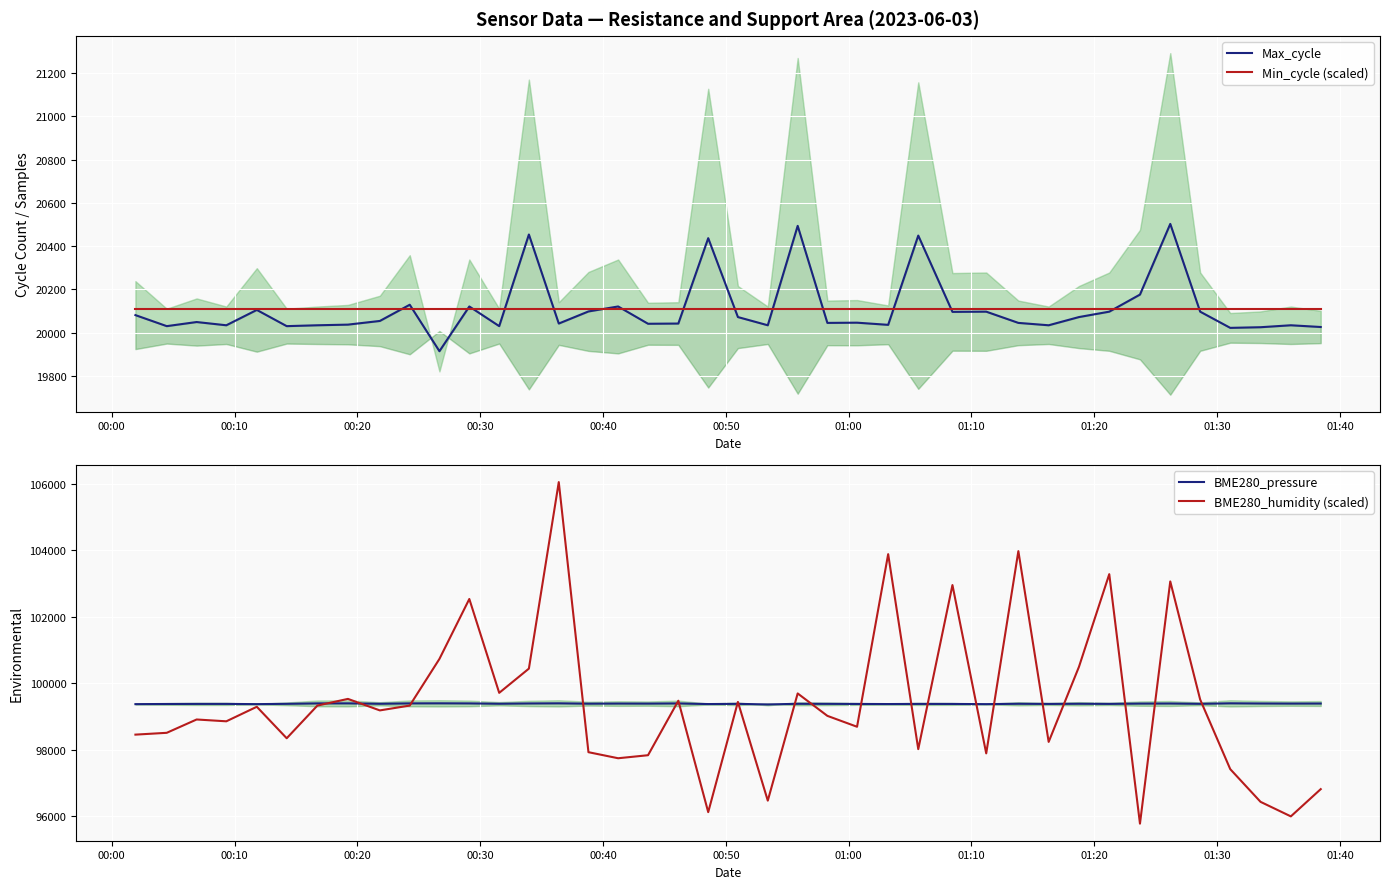

True or false: BME280_humidity (scaled) and Max_cycle intersect in this chart.

False